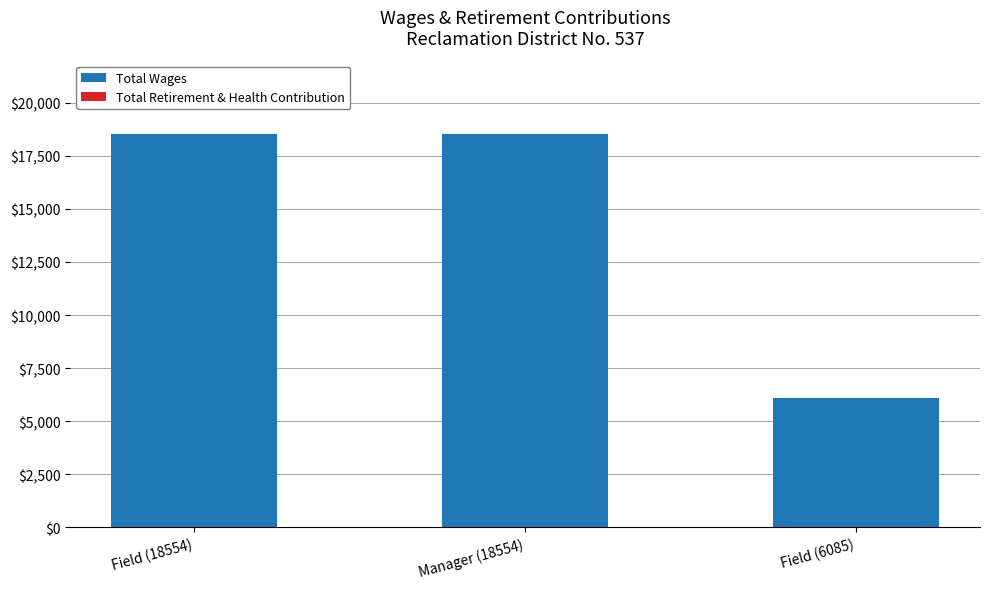

Between Field (6085) and Manager (18554), which is larger?

Manager (18554)